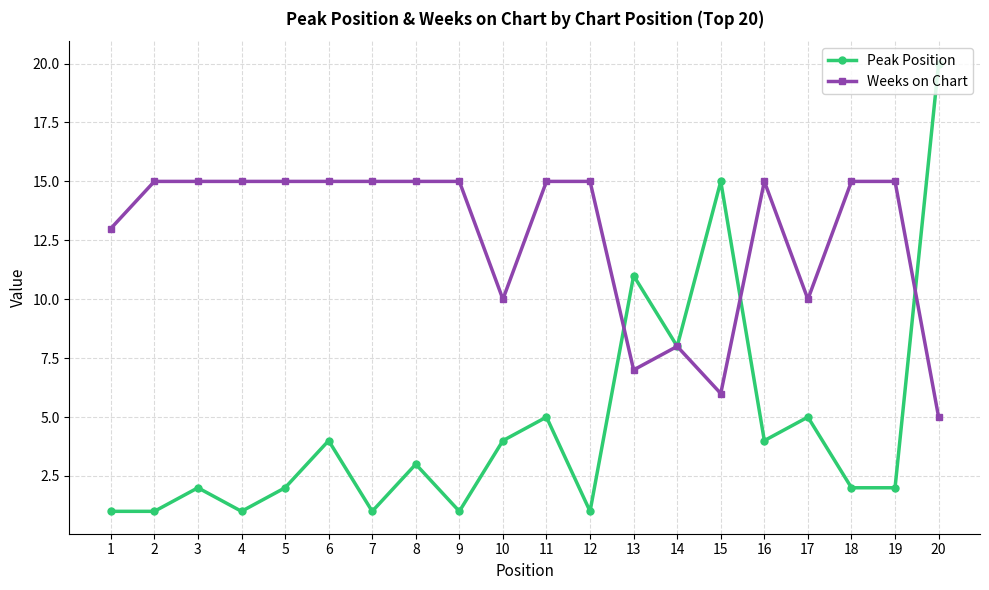

Reading left to right, list all the values displayed in this chart.

Peak Position: 1	1	2	1	2	4	1	3	1	4	5	1	11	8	15	4	5	2	2	20
Weeks on Chart: 13	15	15	15	15	15	15	15	15	10	15	15	7	8	6	15	10	15	15	5